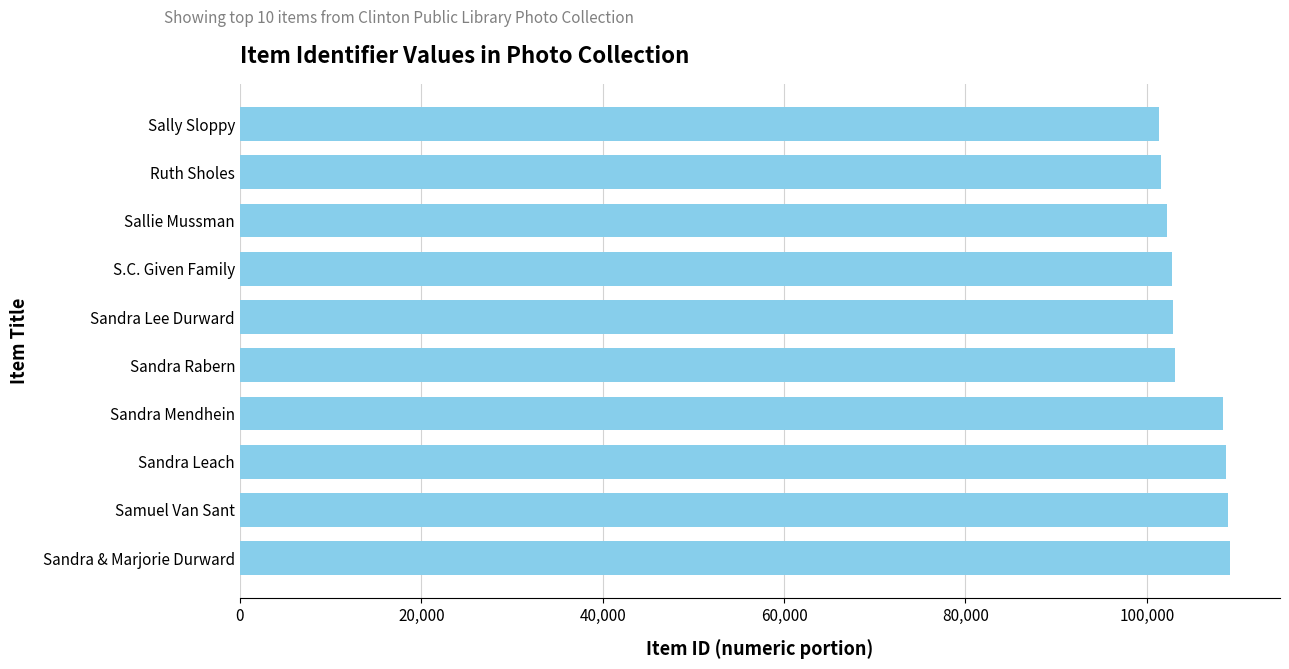

At which label is the value closest to 105257?

Sandra Rabern